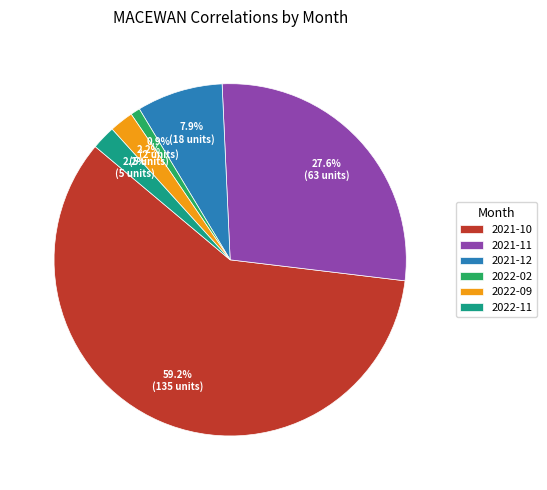

Which category has the biggest portion of the pie?

2021-10